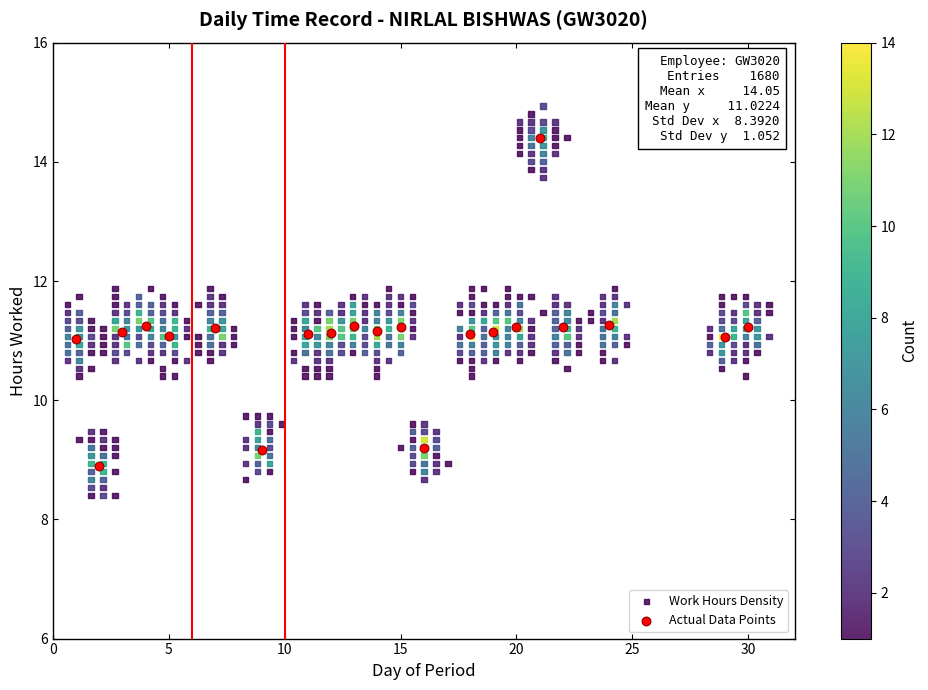

Which series reaches the maximum Y coordinate?

Work Hours Density